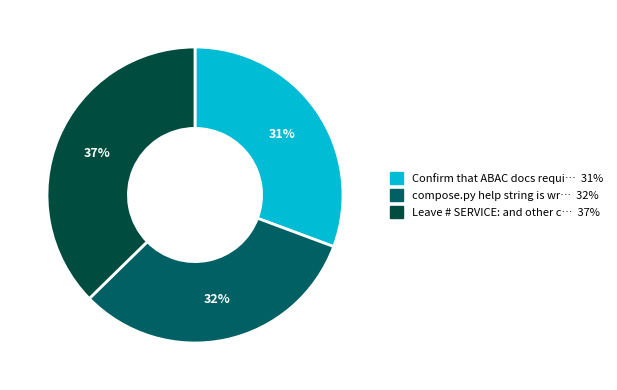

Does any single category account for the majority?

No